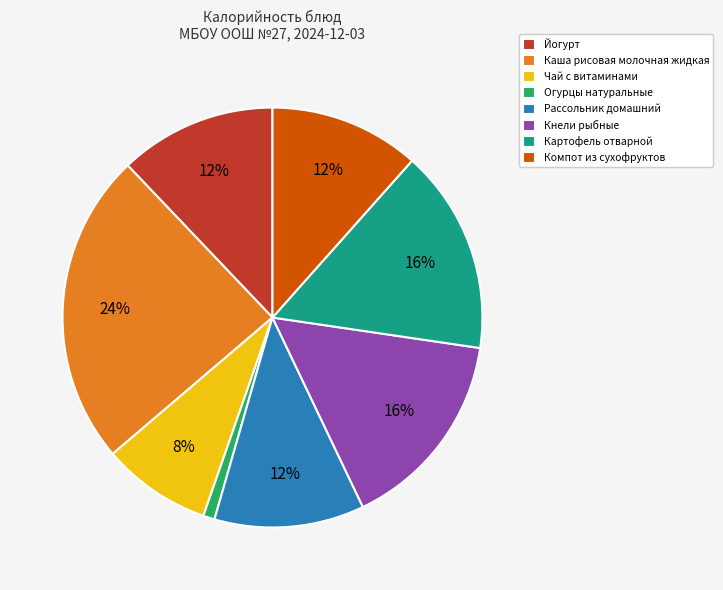

To the nearest percent, what portion does Компот из сухофруктов represent?

12%